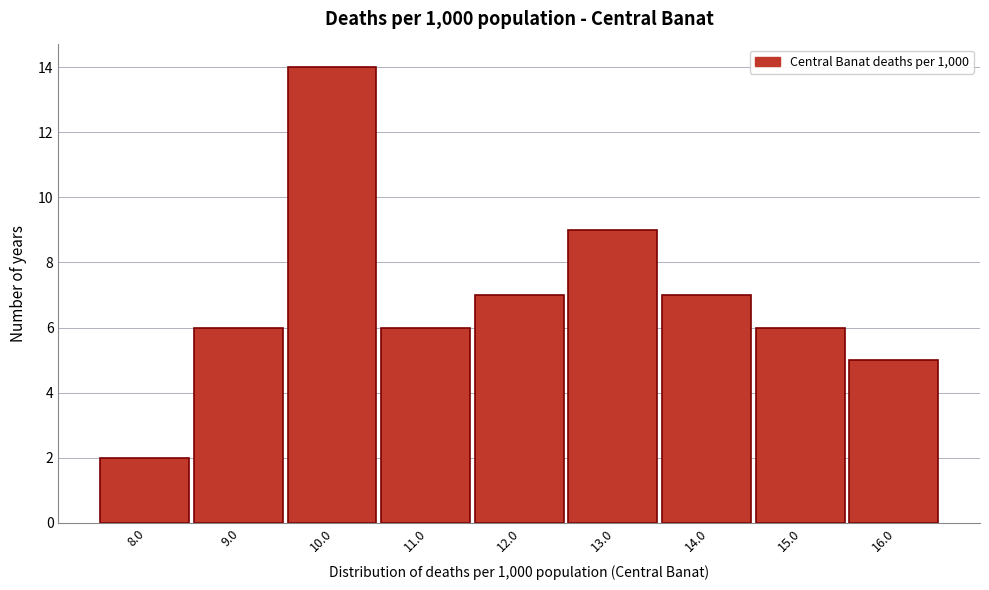

Reading left to right, transcribe all the data shown in this chart.

8.0=2	9.0=6	10.0=14	11.0=6	12.0=7	13.0=9	14.0=7	15.0=6	16.0=5